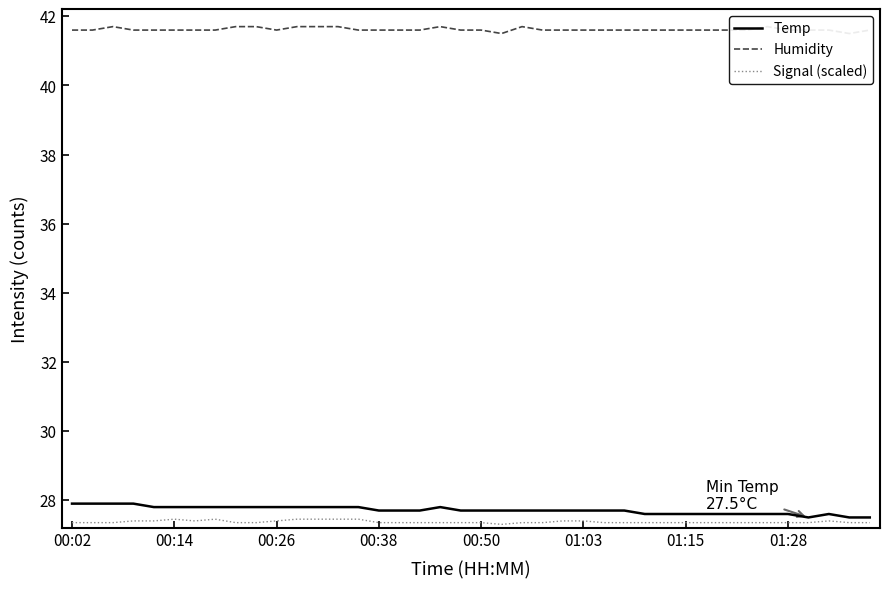

What is the lowest value of the Signal (scaled) series?

27.3